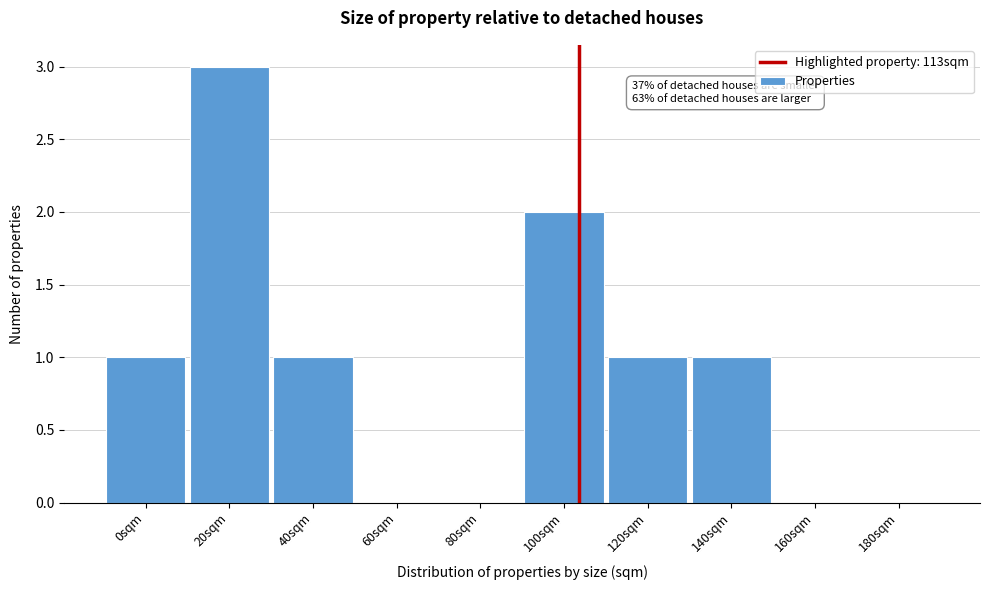

Reading left to right, list all the values displayed in this chart.

0sqm=1	20sqm=3	40sqm=1	60sqm=0	80sqm=0	100sqm=2	120sqm=1	140sqm=1	160sqm=0	180sqm=0